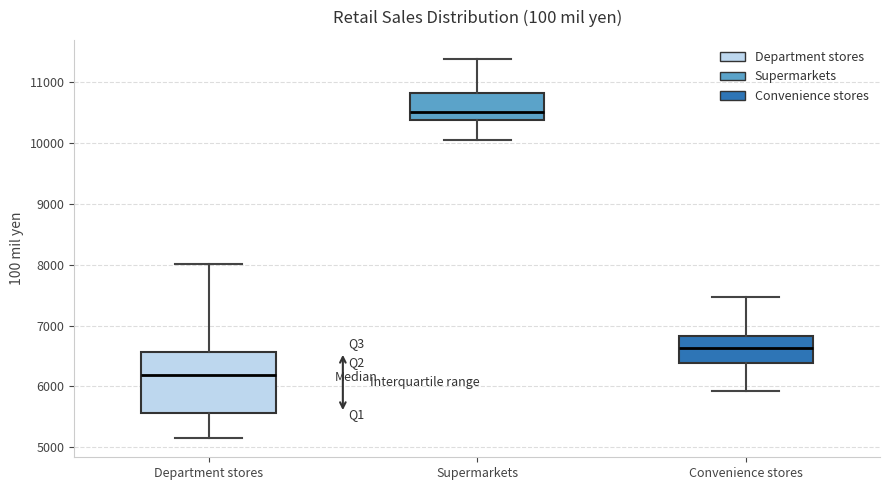

Reading left to right, read every box against the y-axis: the position of its median line, the range the box covers, and the ends of its whiskers. The values are not printed on the chart, so give them approximately, as read against the axis.

Department stores: median 6200, box 5600 to 6600, whiskers 5100 to 8000
Supermarkets: median 10500, box 10400 to 10800, whiskers 10000 to 11400
Convenience stores: median 6600, box 6400 to 6800, whiskers 5900 to 7500